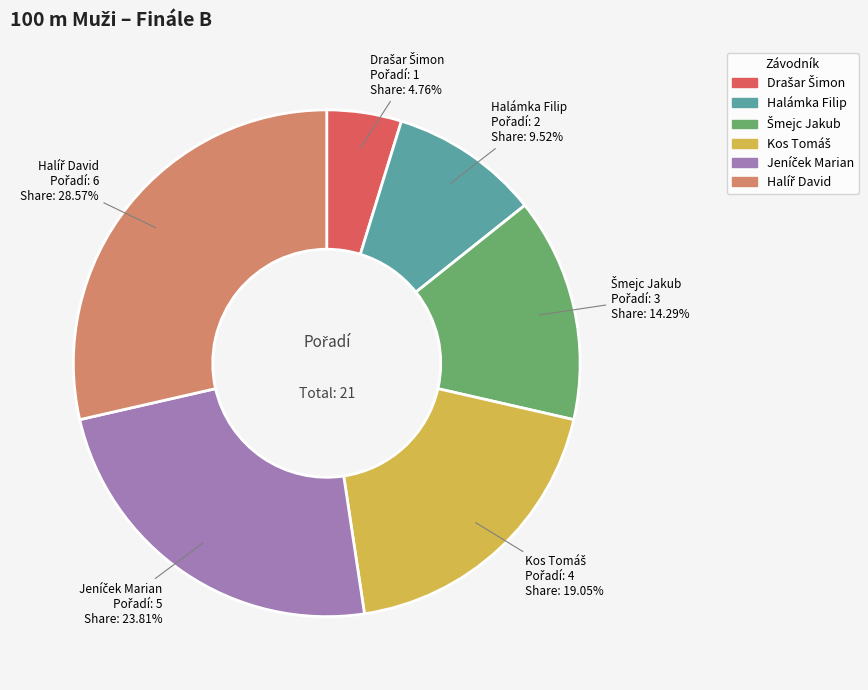

Is there a majority slice in this chart?

No